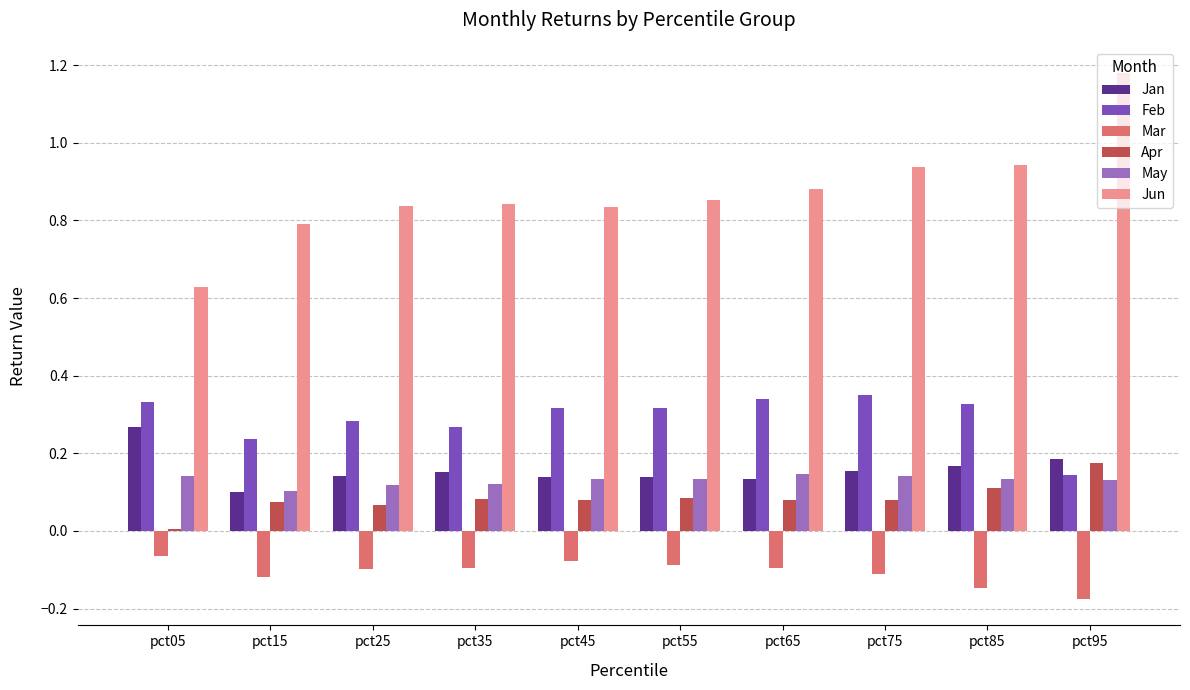

What is the total value across all series at pct85?

1.5